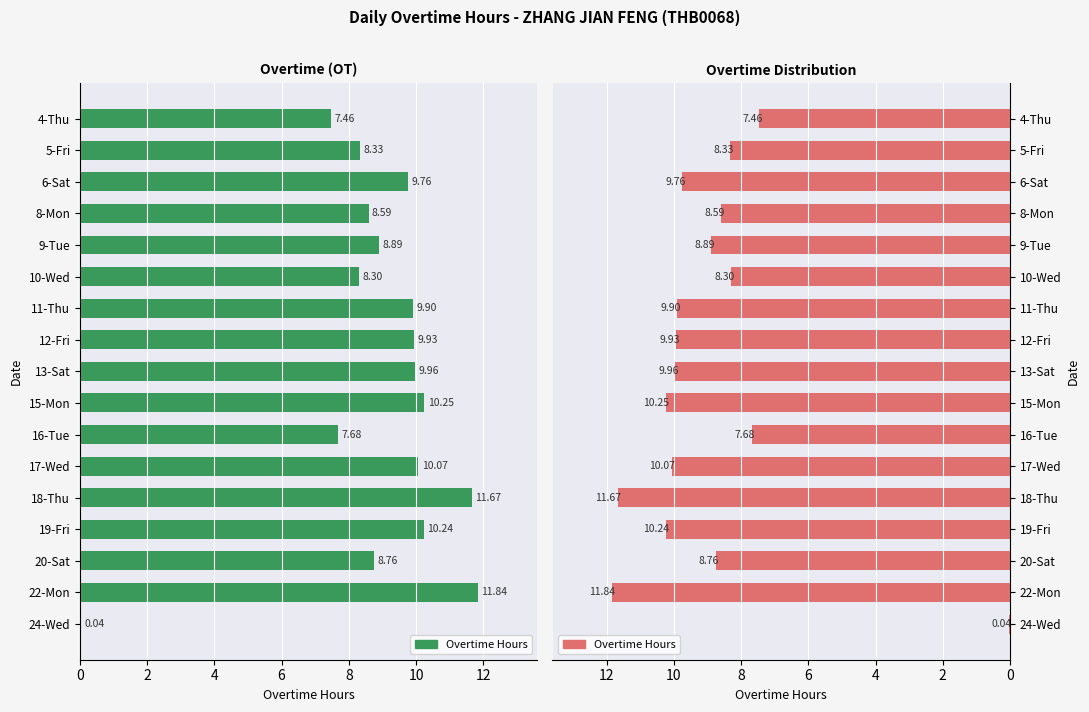

Is it true that the value at 17-Wed is 6.6?

False